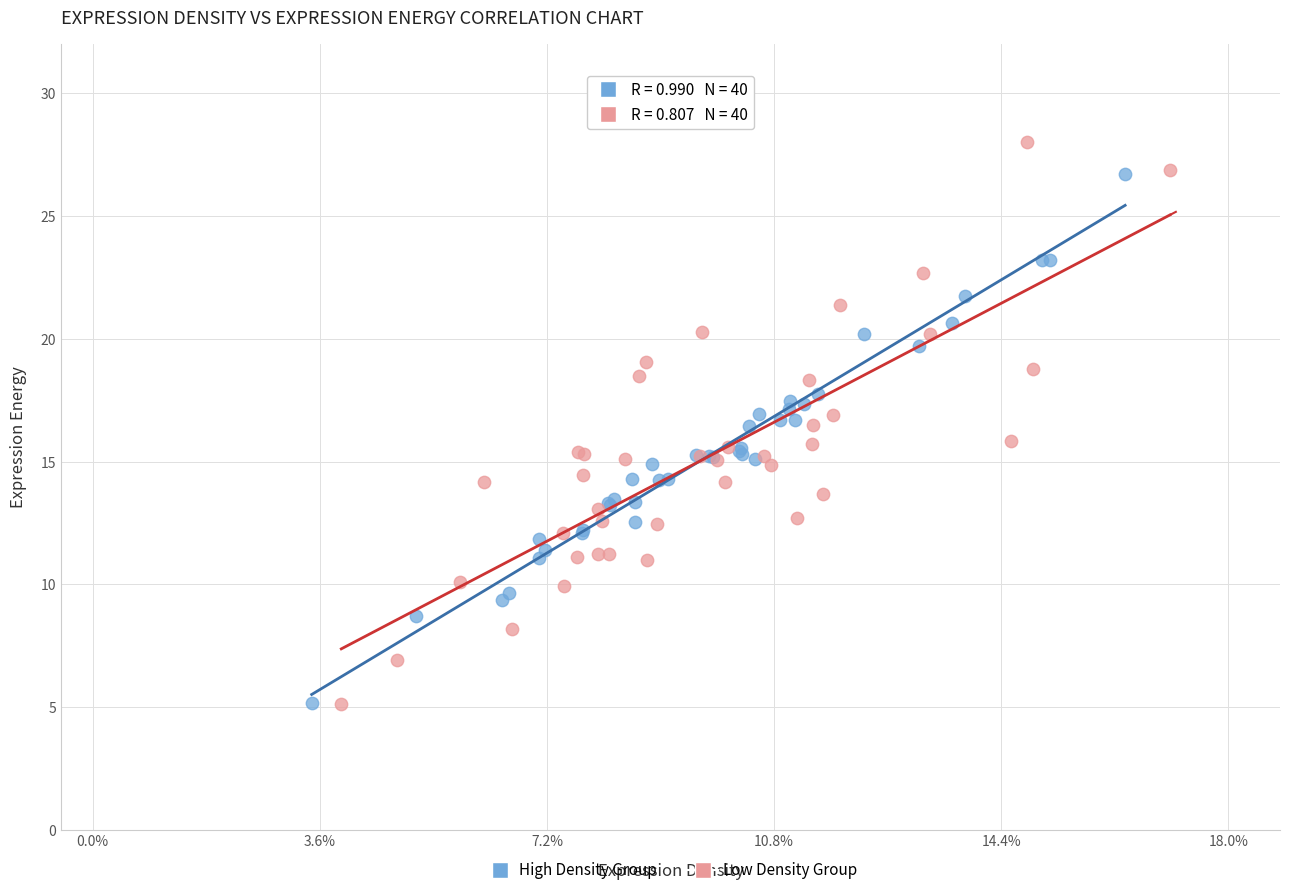

Which series has the widest spread of Y values?

Low Density Group